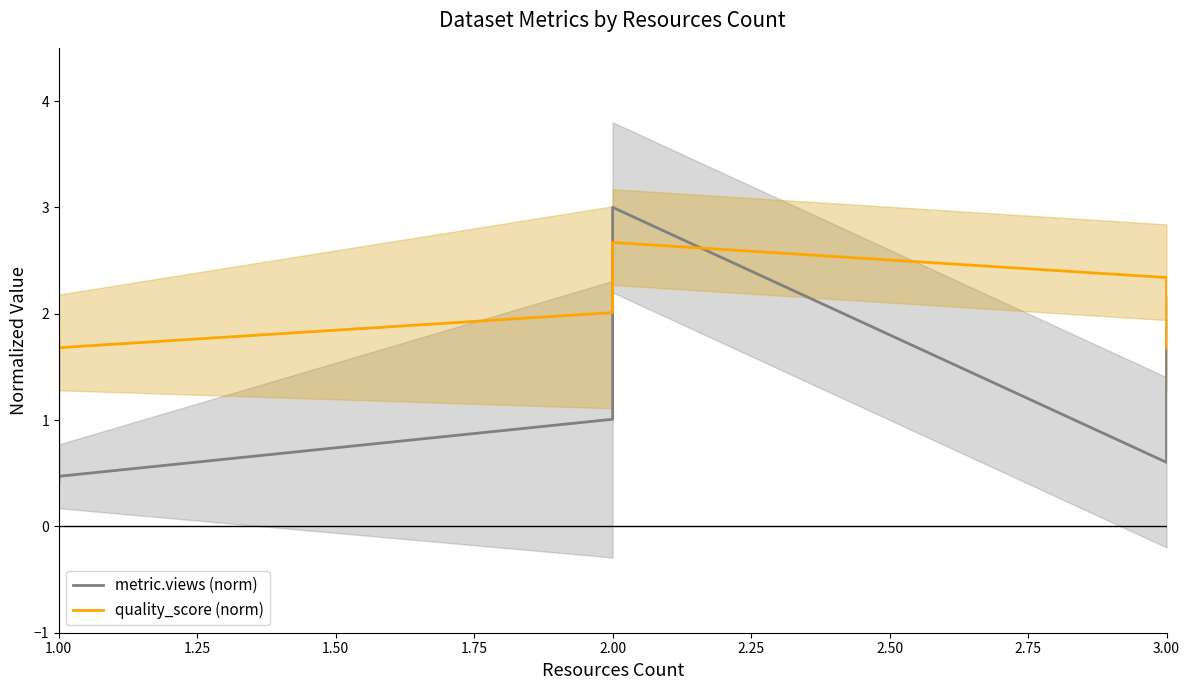

What is the difference between the quality_score (norm) values at 1.00 and 2.00?

0.7